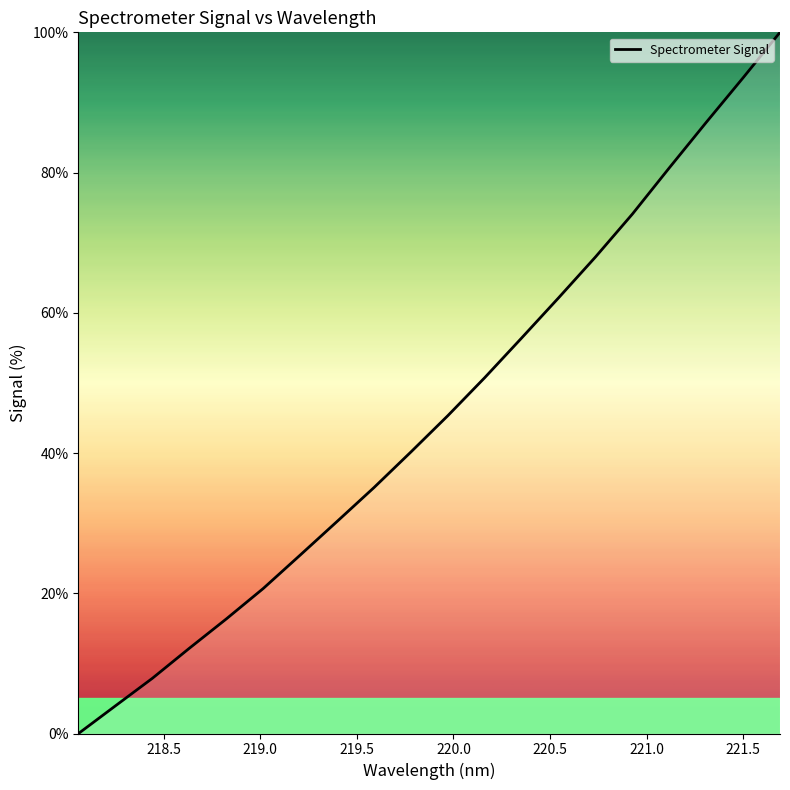

How many lines are shown in the chart?

1